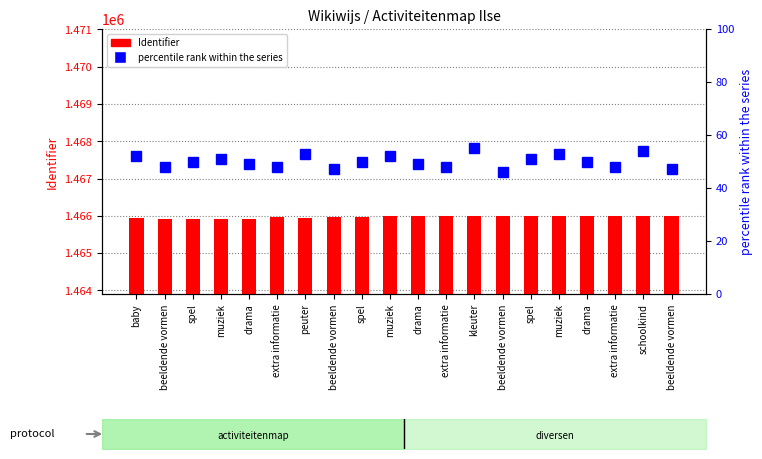

Reading right to left, transcribe all the data shown in this chart.

Identifier: beeldende vormen=1466005	schoolkind=1466003	extra informatie=1465996	drama=1465994	muziek=1465993	spel=1465992	beeldende vormen=1465991	kleuter=1465989	extra informatie=1465987	drama=1465986	muziek=1465983	spel=1465981	beeldende vormen=1465971	peuter=1465942	extra informatie=1465966	drama=1465920	muziek=1465914	spel=1465909	beeldende vormen=1465906	baby=1465936
percentile rank within the series: beeldende vormen=47	schoolkind=54	extra informatie=48	drama=50	muziek=53	spel=51	beeldende vormen=46	kleuter=55	extra informatie=48	drama=49	muziek=52	spel=50	beeldende vormen=47	peuter=53	extra informatie=48	drama=49	muziek=51	spel=50	beeldende vormen=48	baby=52